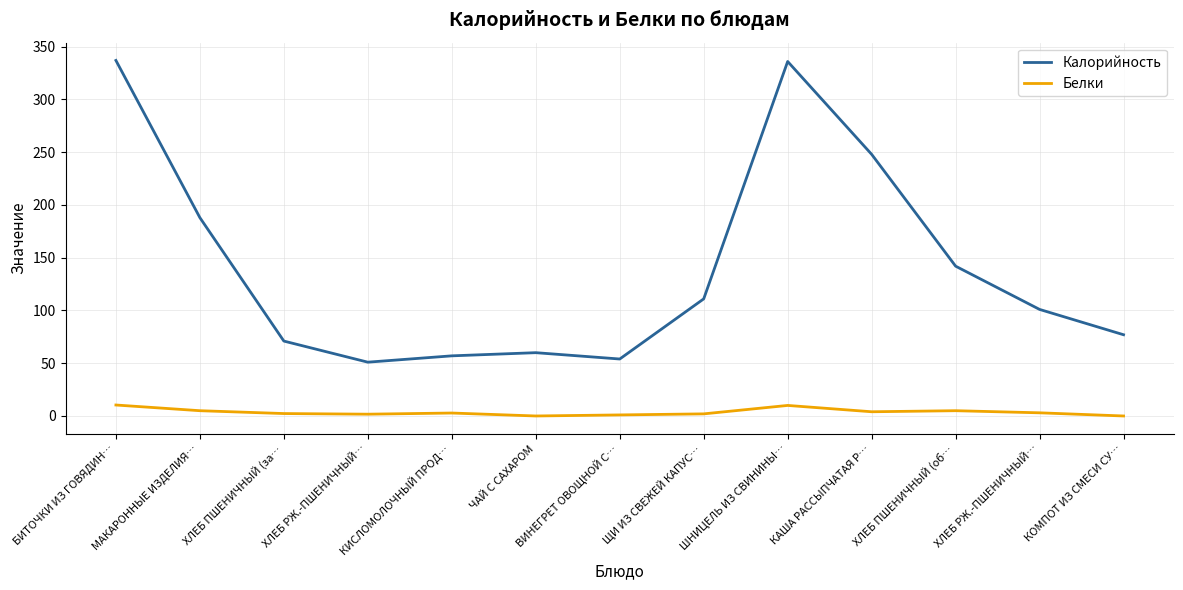

What are all the series names shown in the legend?

Калорийность, Белки